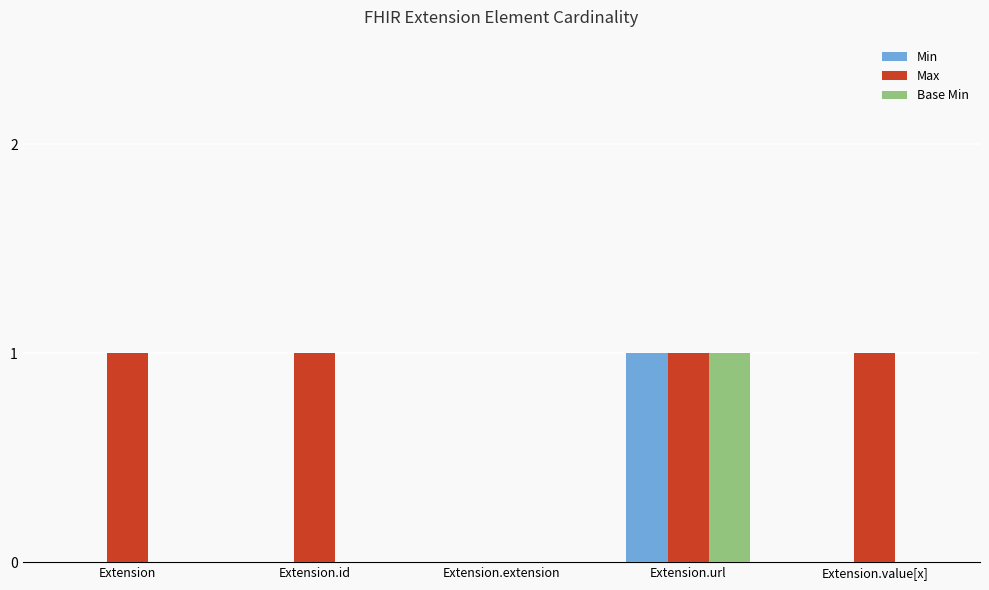

Reading left to right, what are all the values shown in this chart?

Min: 0	0	0	1	0
Max: 1	1	0	1	1
Base Min: 0	0	0	1	0